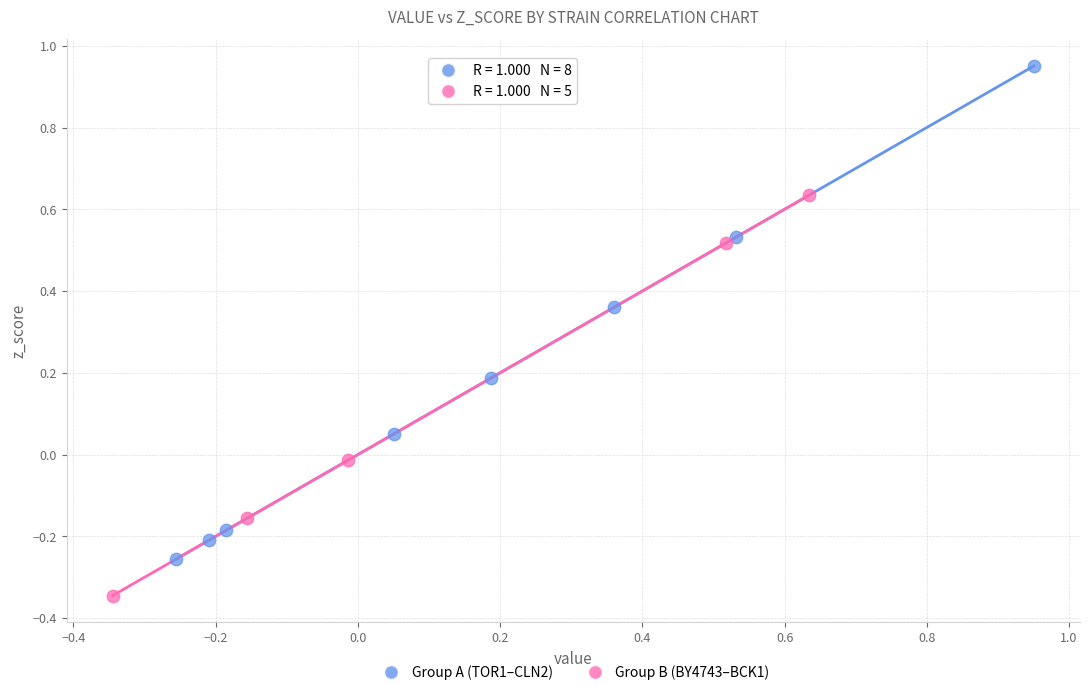

Which series reaches the minimum Y coordinate?

Group B (BY4743–BCK1)